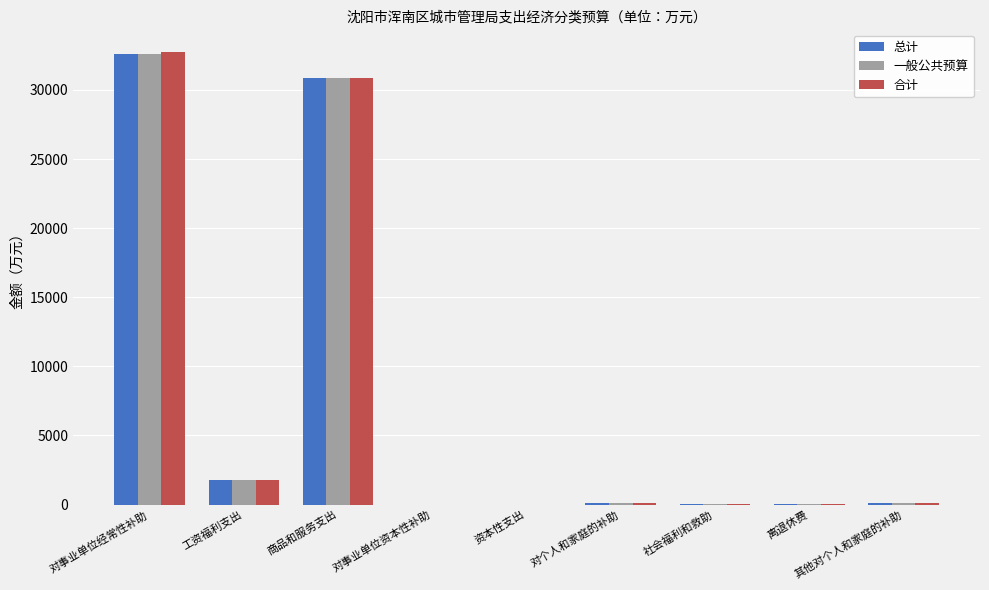

What is the maximum value for 总计?

32596.1